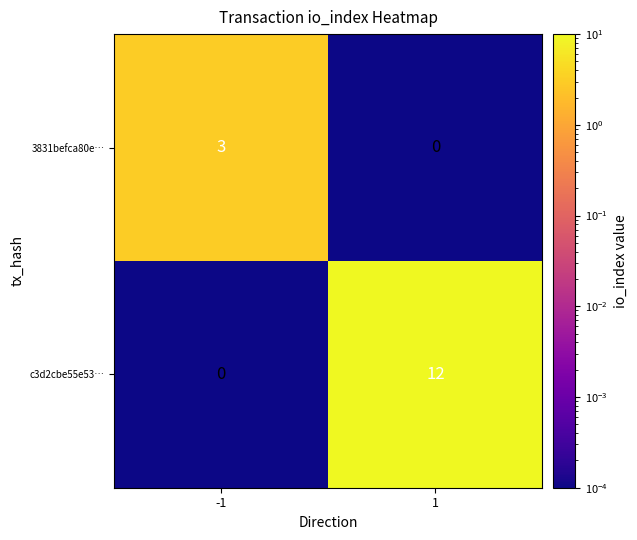

What value does the c3d2cbe55e53… series have at 1?

12